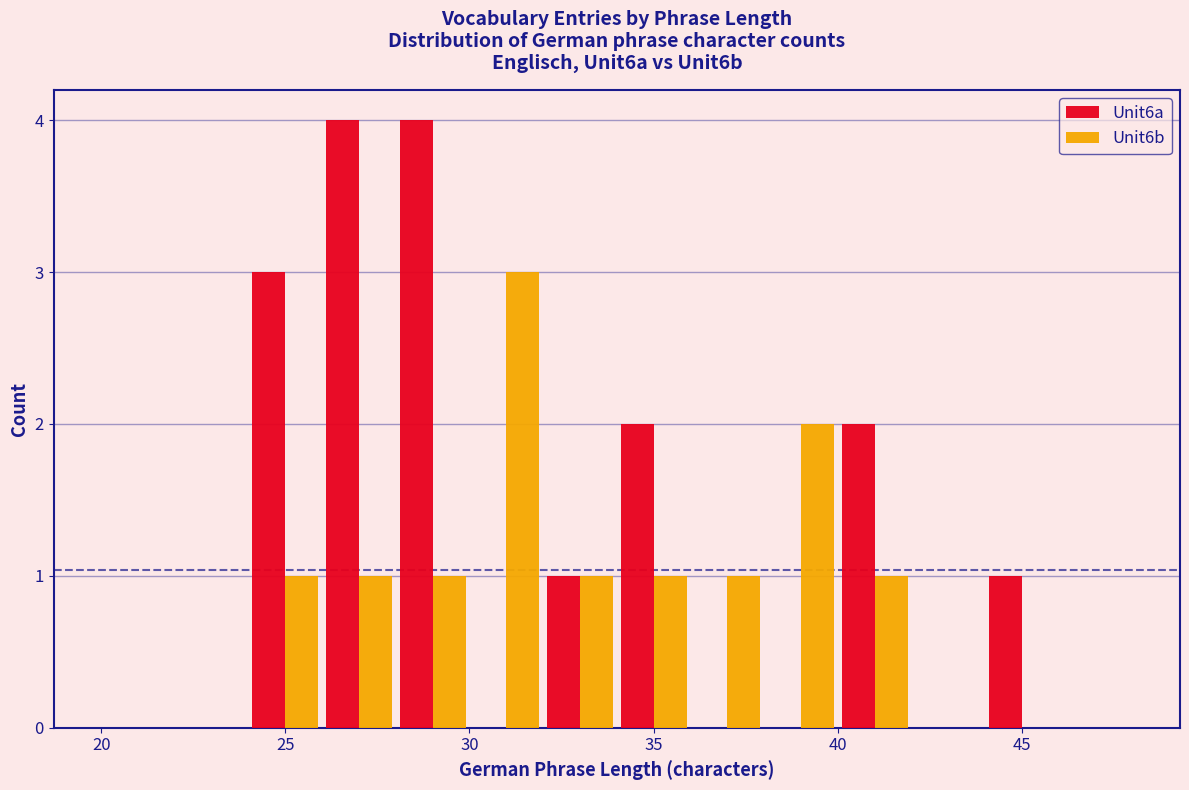

Reading left to right, list every range on the x-axis with the height of the bar of each series over it. The values are not printed on the chart, so give them approximately, as read against the axis.

20 to 22: Unit6a=0	Unit6b=0
22 to 24: Unit6a=0	Unit6b=0
24 to 26: Unit6a=3	Unit6b=1
26 to 28: Unit6a=4	Unit6b=1
28 to 30: Unit6a=4	Unit6b=1
30 to 32: Unit6a=0	Unit6b=3
32 to 34: Unit6a=1	Unit6b=1
34 to 36: Unit6a=2	Unit6b=1
36 to 38: Unit6a=0	Unit6b=1
38 to 40: Unit6a=0	Unit6b=2
40 to 42: Unit6a=2	Unit6b=1
42 to 44: Unit6a=0	Unit6b=0
44 to 46: Unit6a=1	Unit6b=0
46 to 48: Unit6a=0	Unit6b=0